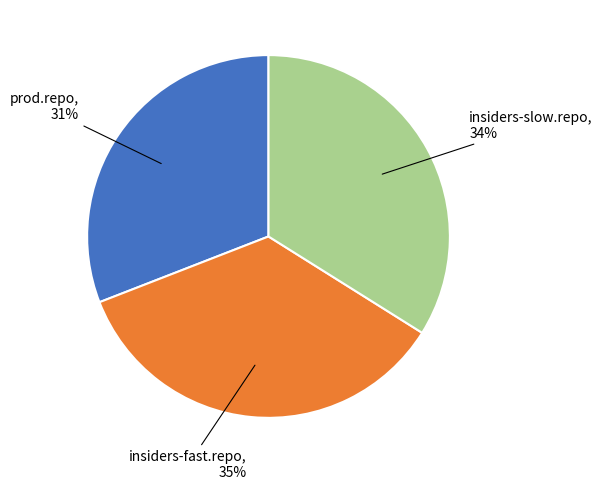

To the nearest percent, what is the average slice percentage?

33%